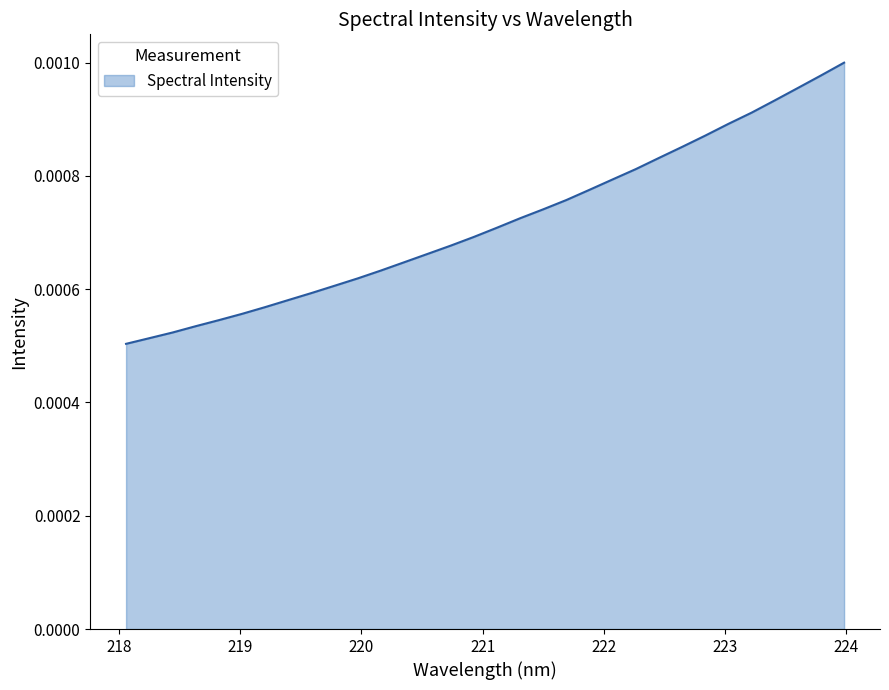

Does the chart display data point markers on the line(s)?

No